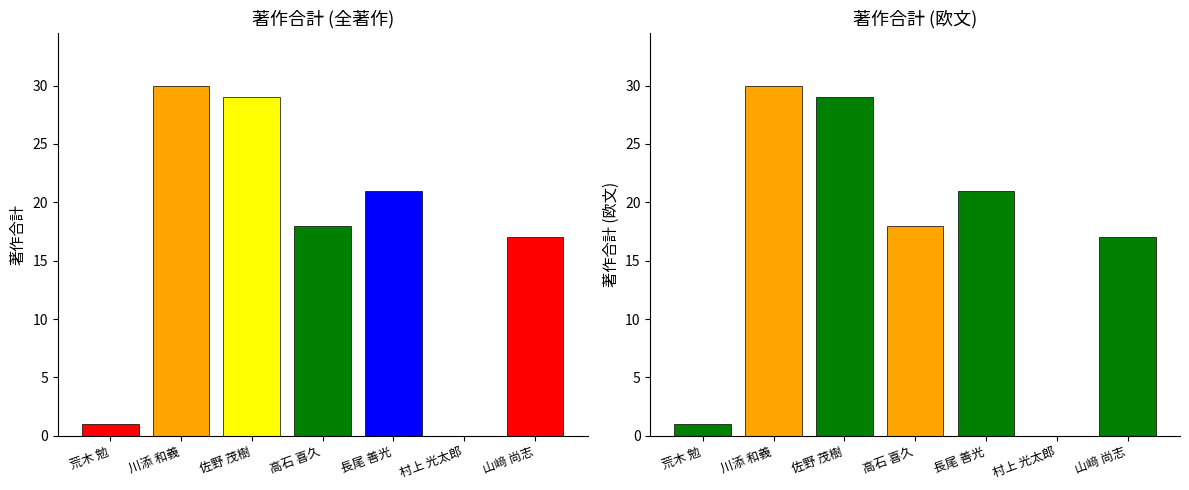

Reading left to right, transcribe all the data shown in this chart.

著作合計: 荒木 勉=1	川添 和義=30	佐野 茂樹=29	高石 喜久=18	長尾 善光=21	村上 光太郎=0	山﨑 尚志=17
著作合計(欧文): 荒木 勉=1	川添 和義=30	佐野 茂樹=29	高石 喜久=18	長尾 善光=21	村上 光太郎=0	山﨑 尚志=17